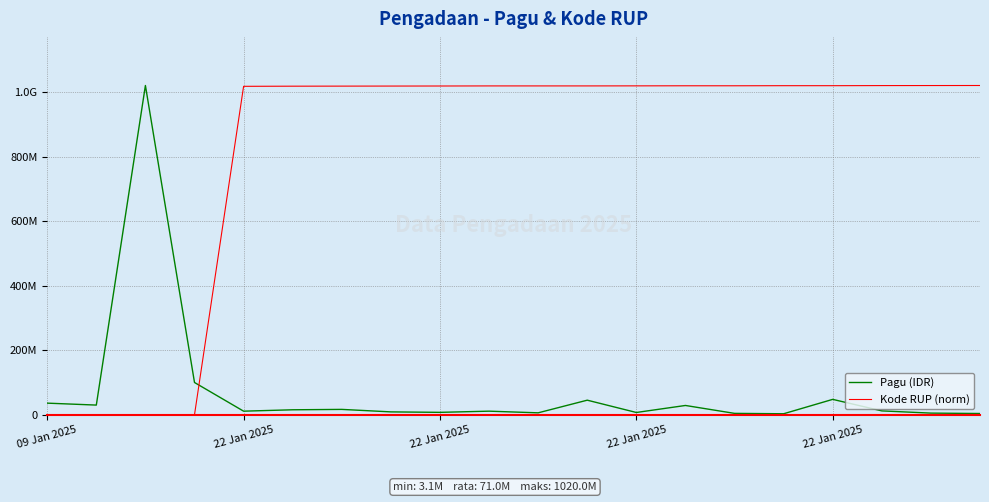

Which category has the highest value across all series?

22 Jan 2025